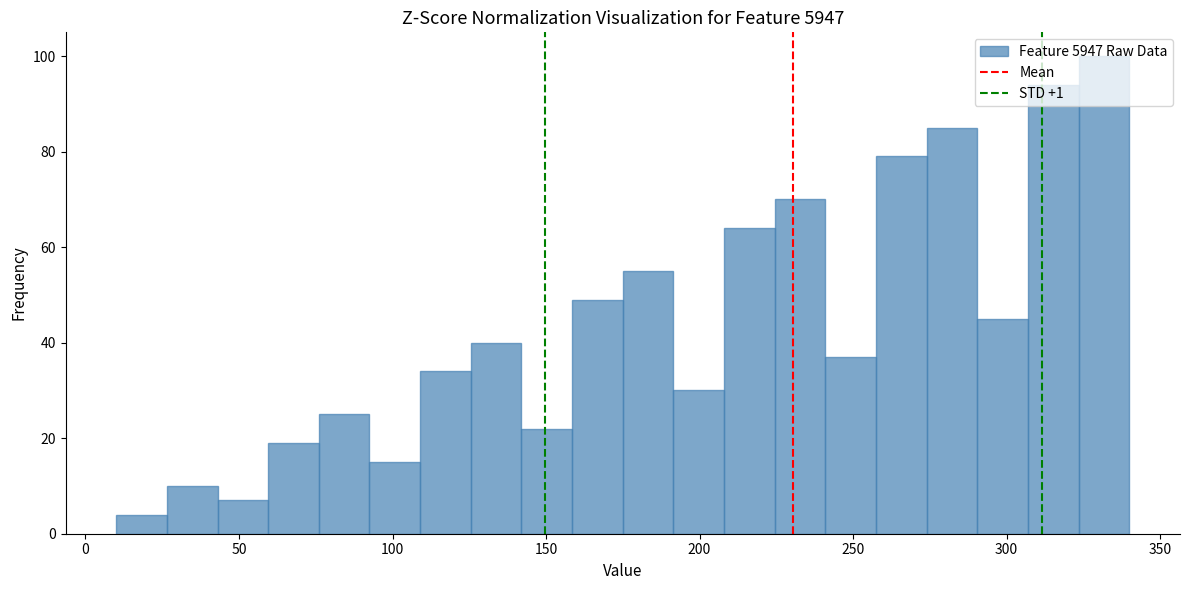

Around what value on the x-axis is the tallest bar? Give the approximate position of its centre, as read against the axis.

330